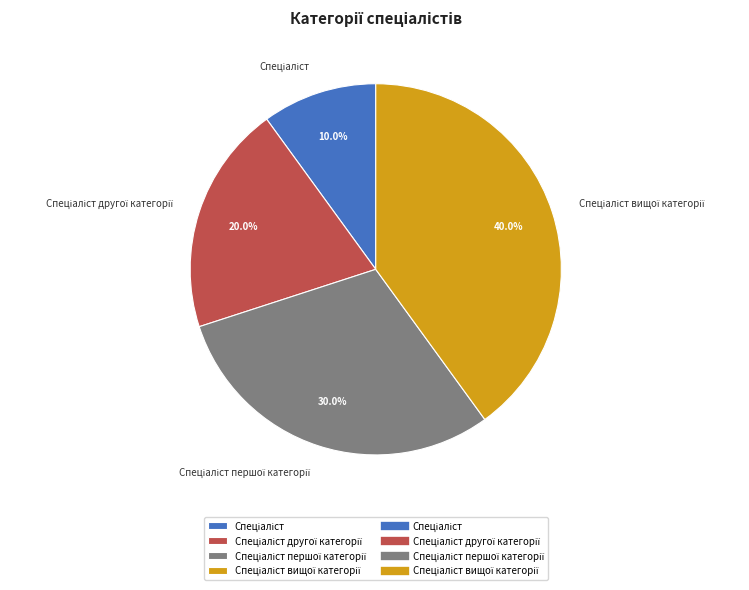

Is there a majority slice in this chart?

No